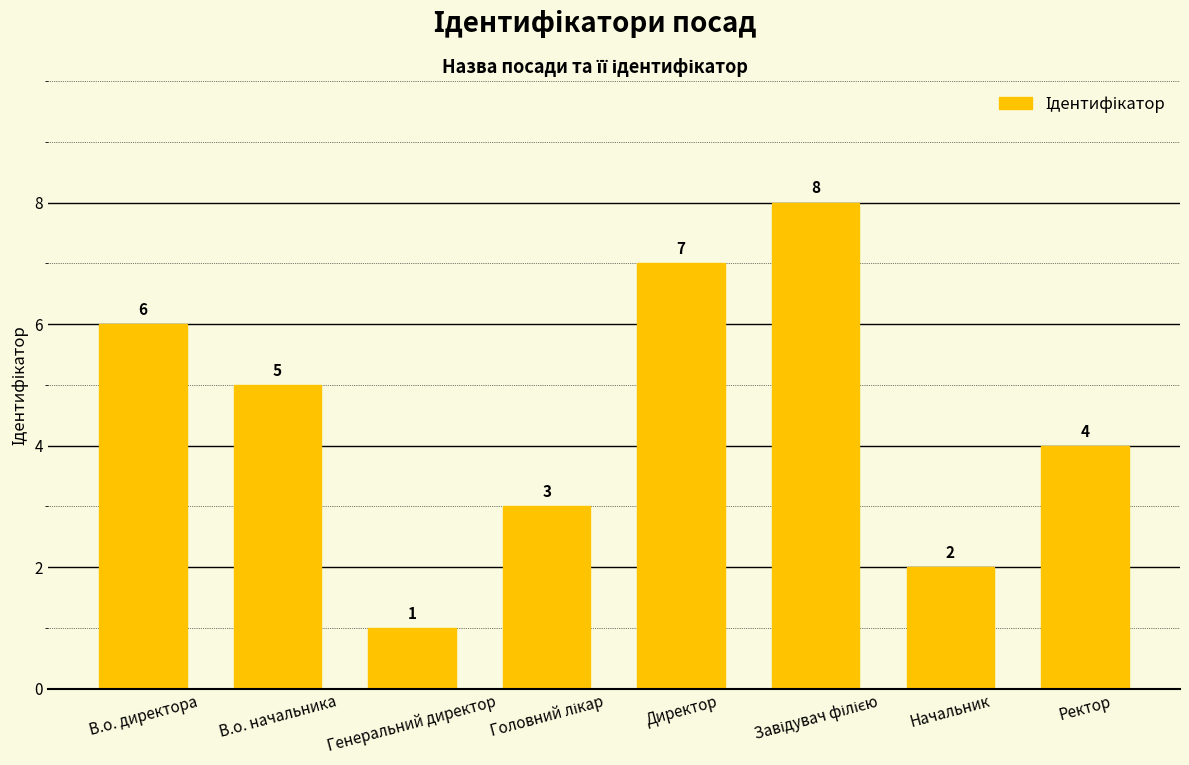

What value does the data have at Ректор?

4